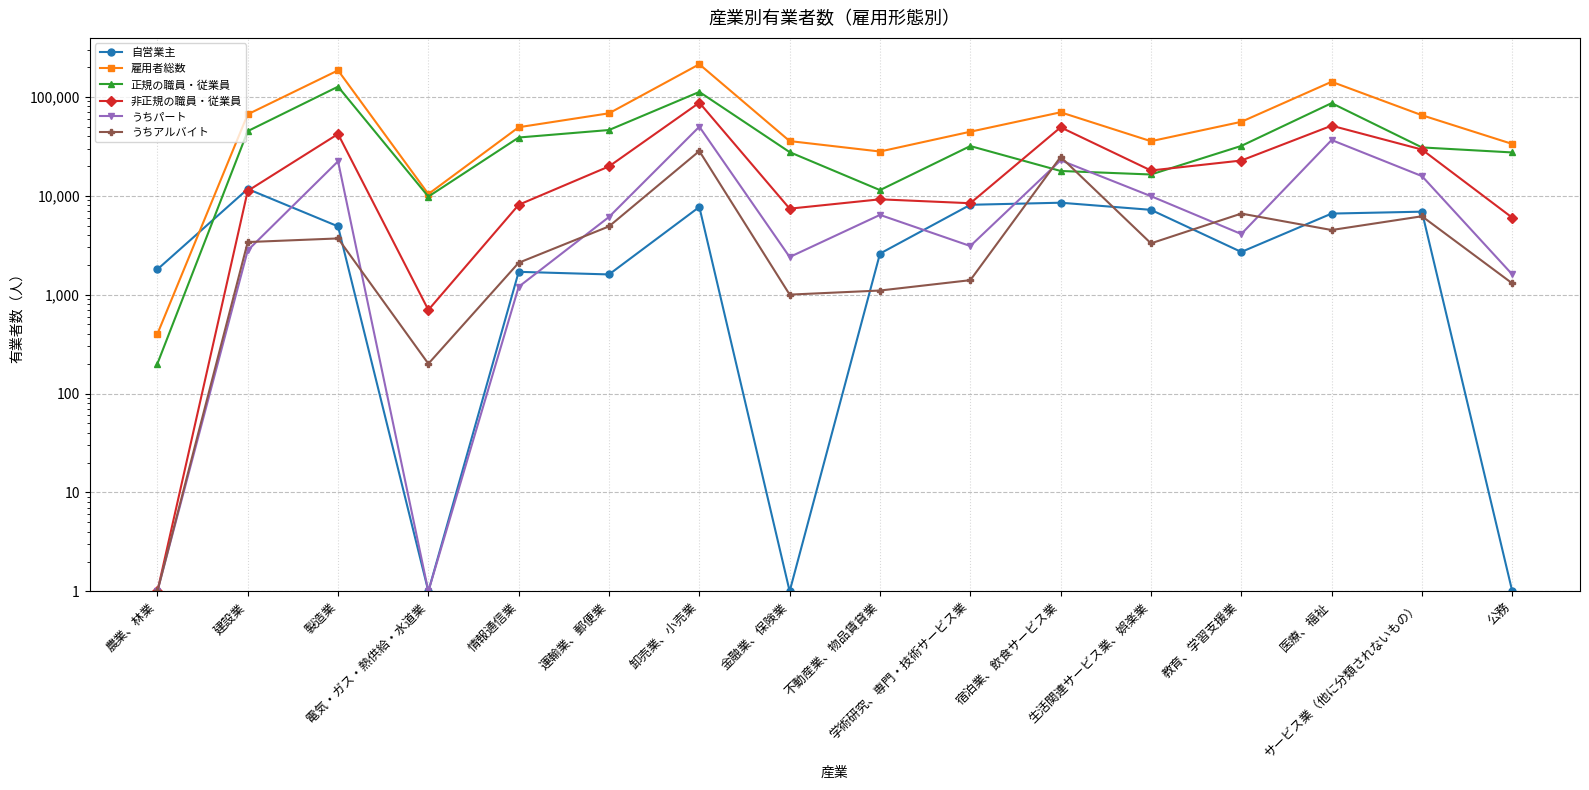

How many interior local peaks does the 正規の職員・従業員 series have?

4